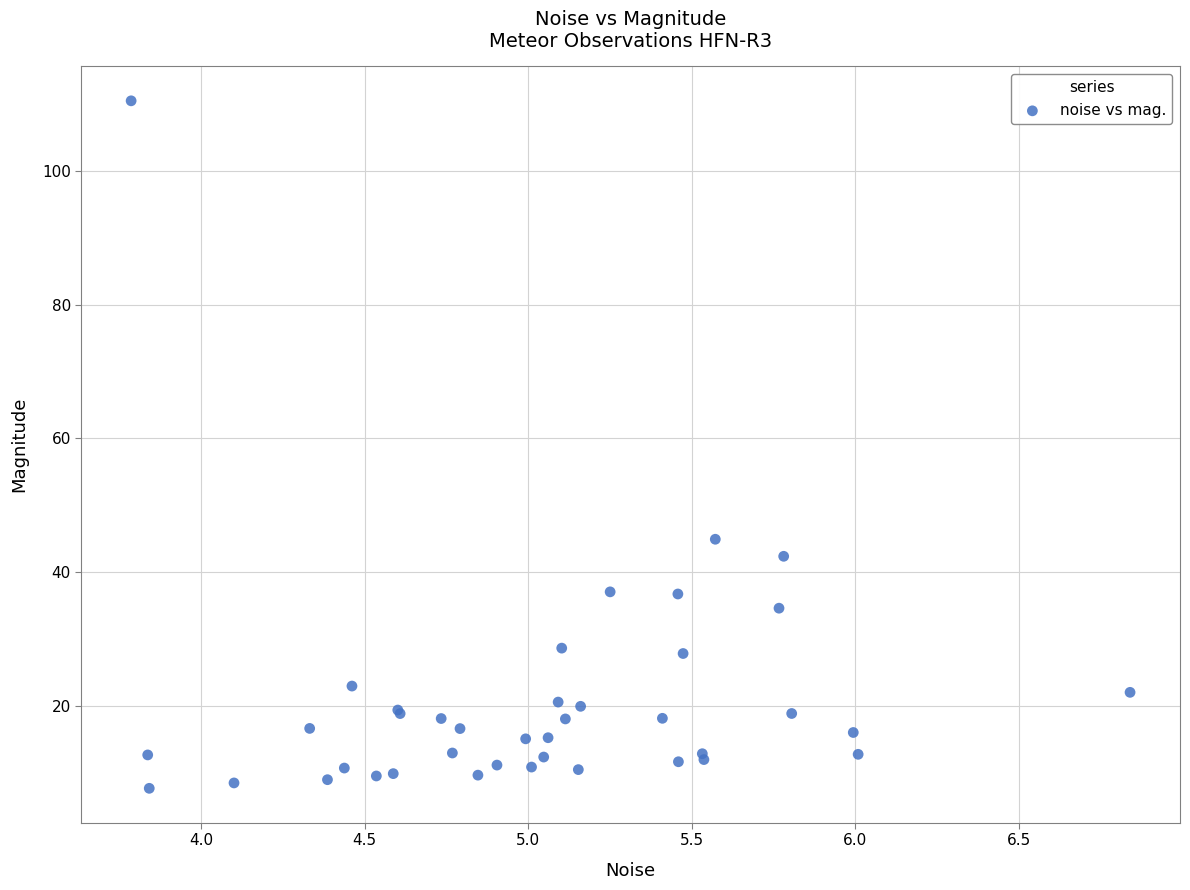

What Y value in the scatter plot is closest to 59?

45.0